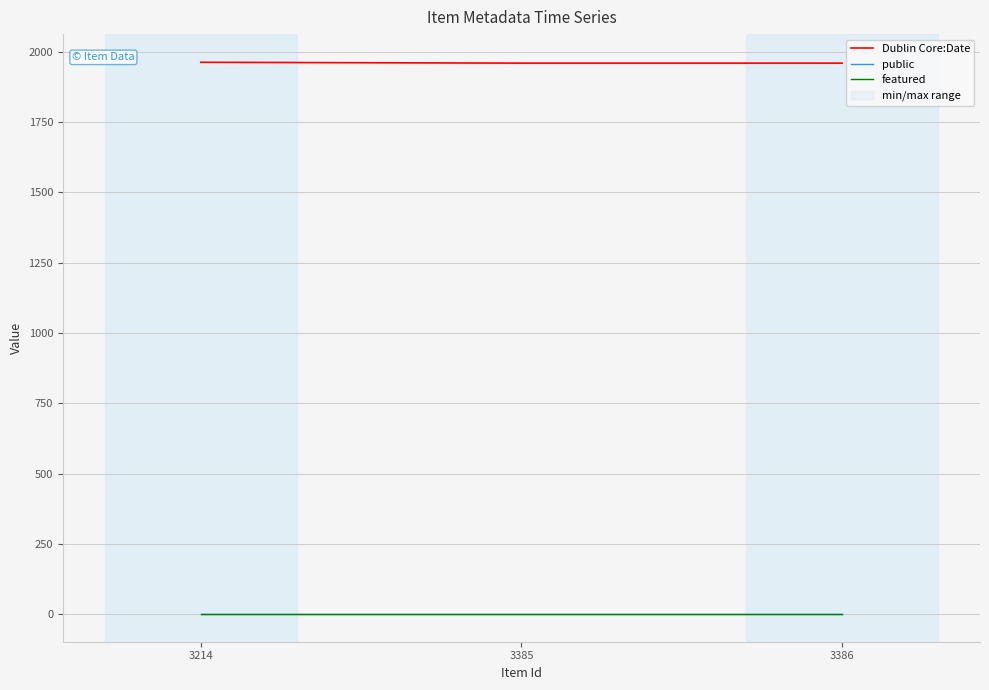

At how many categories does at least one series exceed 476?

3